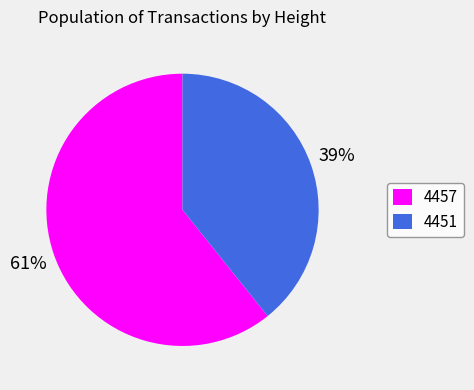

Is the sum of 4451 and 4457 greater than half?

Yes